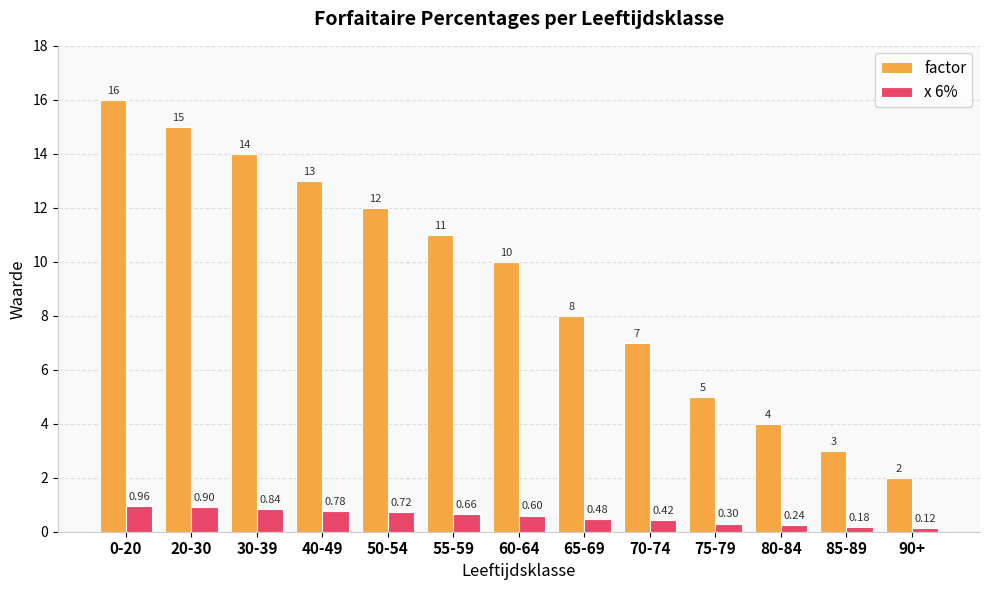

What is the sum of the x 6% values at 30-39 and 0-20?

1.8